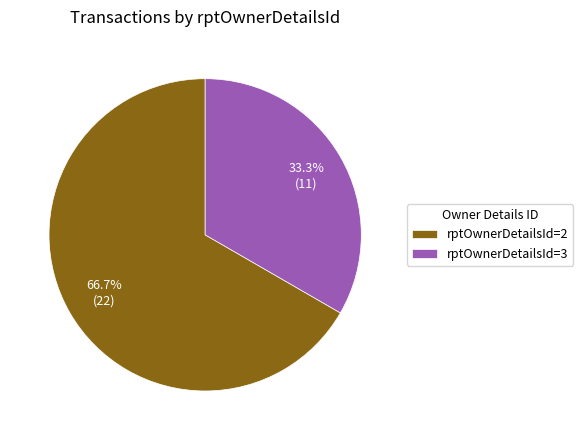

What is the total percentage of rptOwnerDetailsId=3 and rptOwnerDetailsId=2?

100.0%